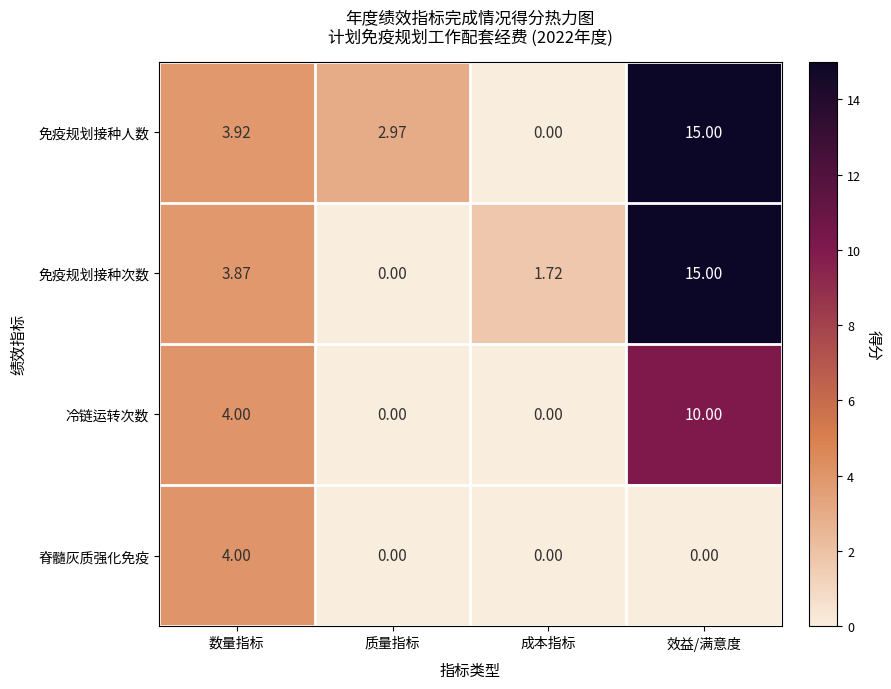

At which label does 免疫规划接种次数 first exceed 3?

数量指标